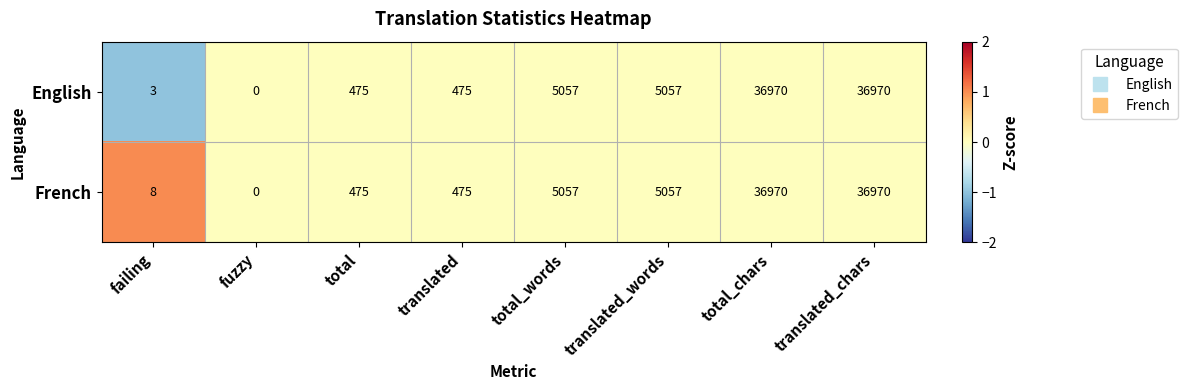

What is the smallest value displayed?

0